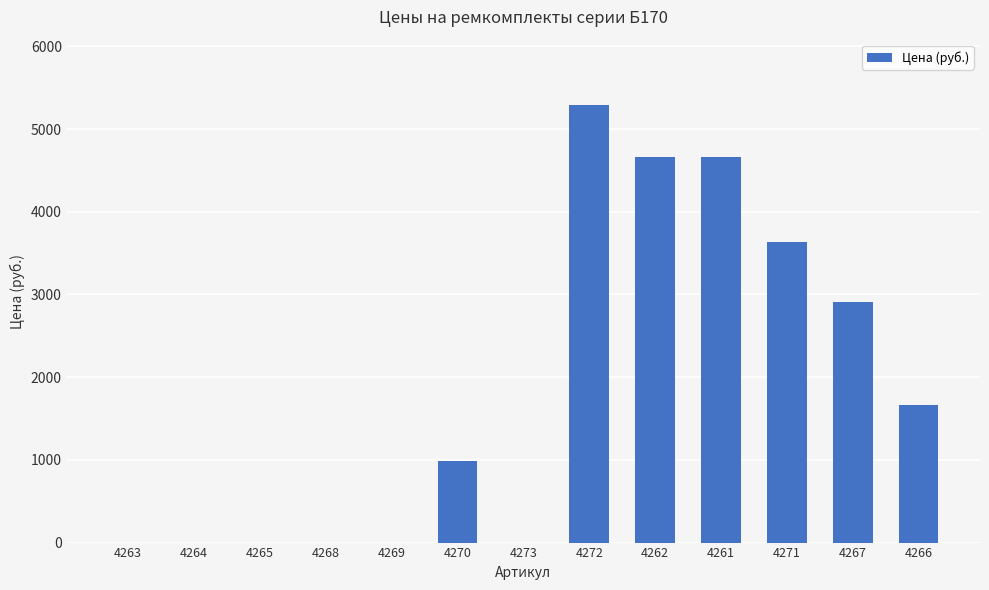

What is the sum of the values at 4273 and 4270?

988.2